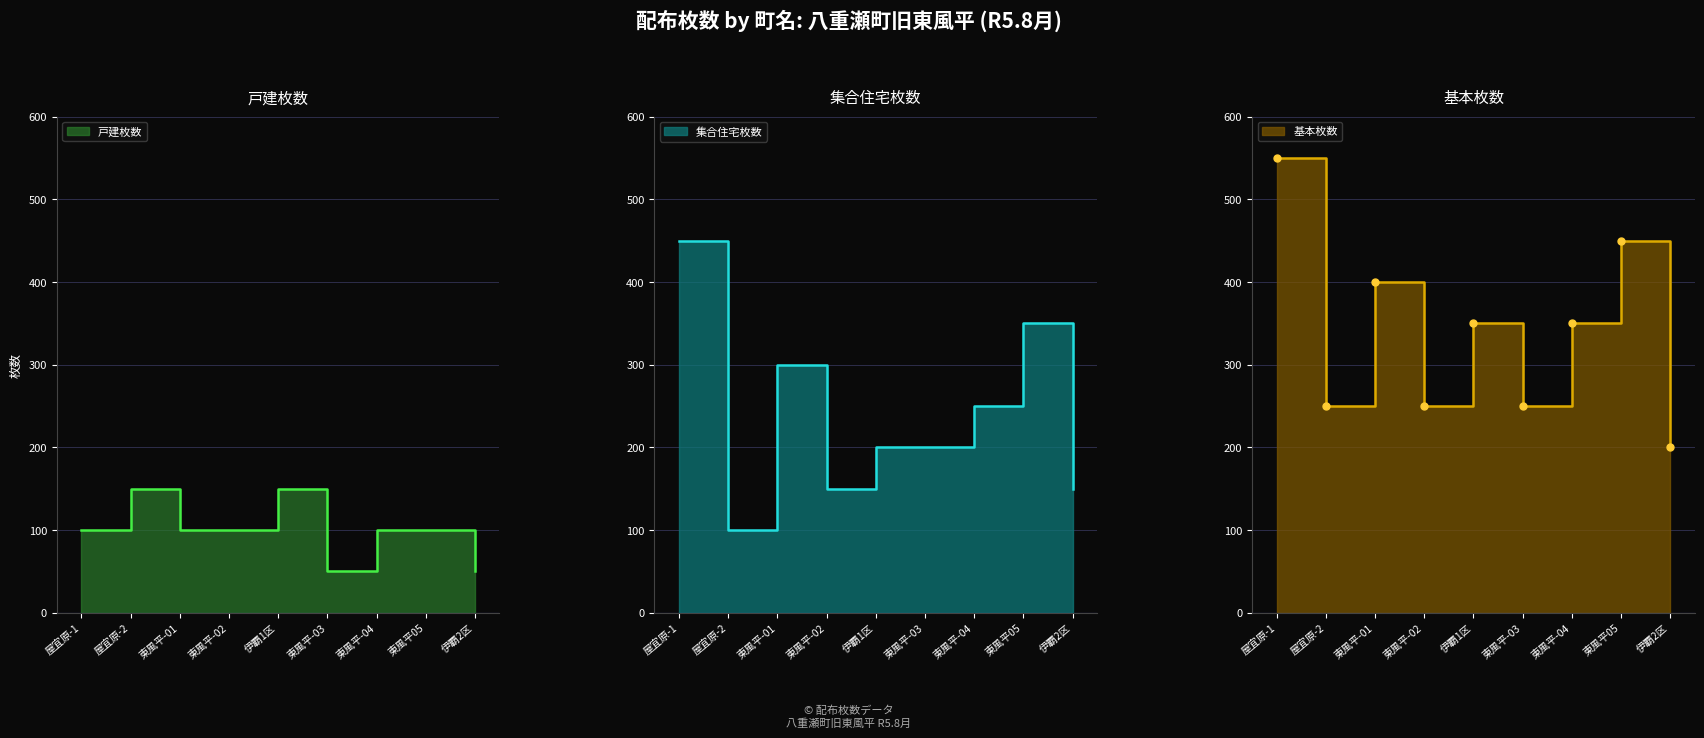

True or false: 戸建枚数 has a value of 37 at 東風平-04.

False